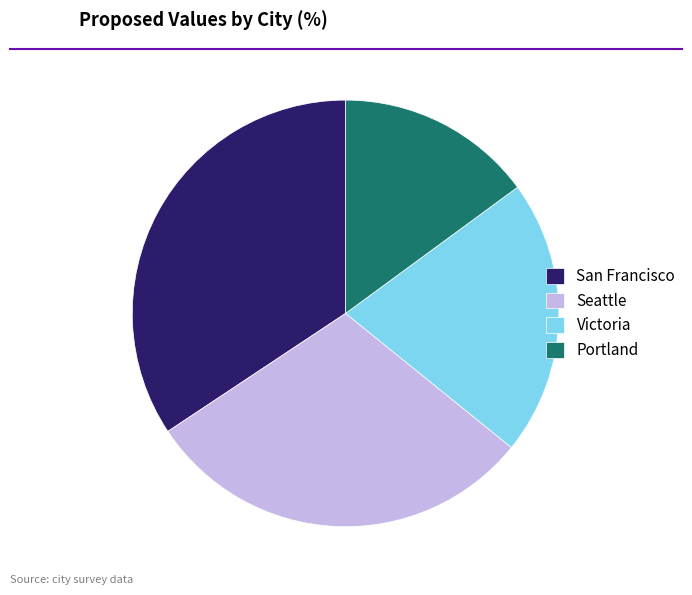

Is there any slice that represents more than half of the pie?

No